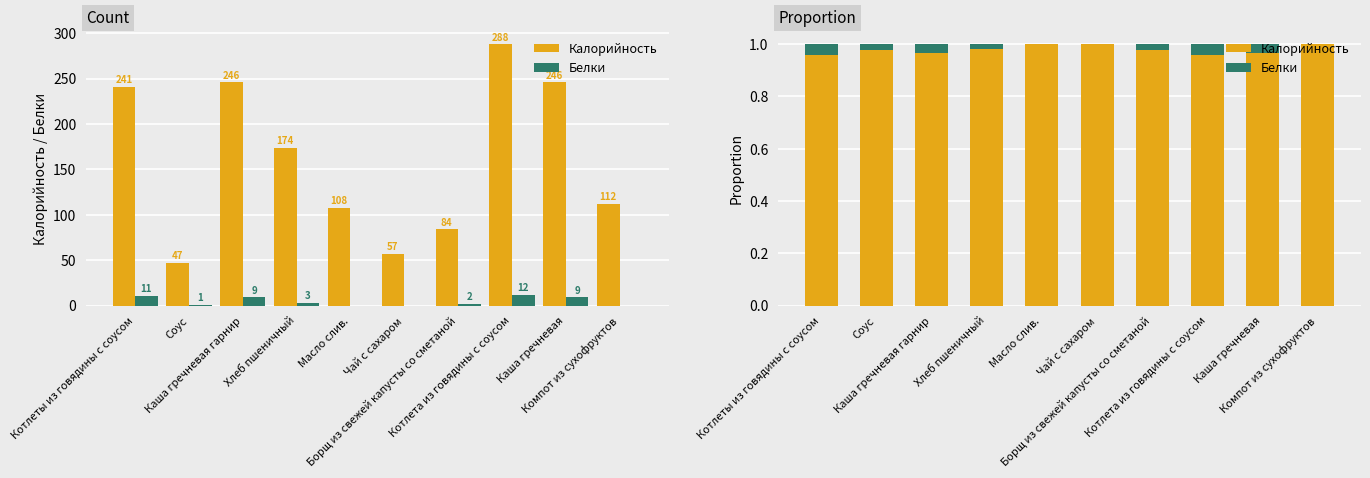

What is the average value of the Калорийность series?

1.0